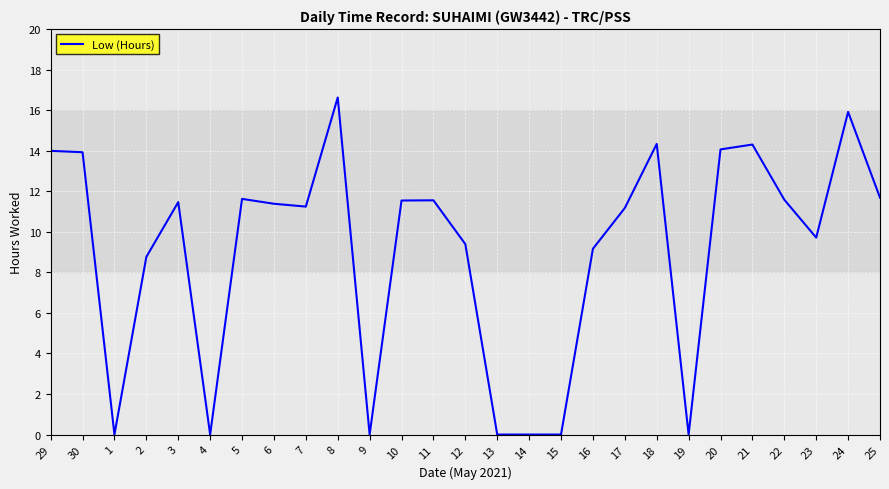

The value at 5 is 11.6. True or false?

True